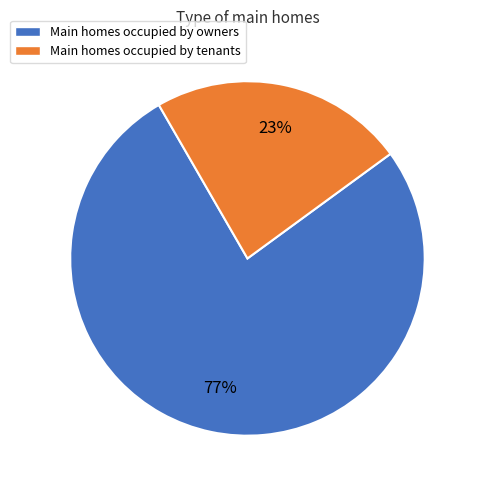

To the nearest percent, what is the average slice percentage?

50%